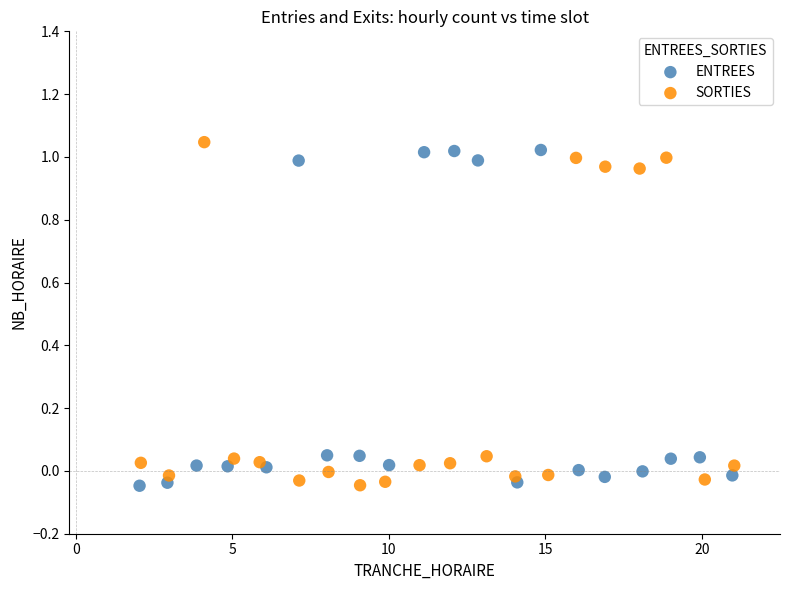

What are all the series names shown in the legend?

ENTREES, SORTIES